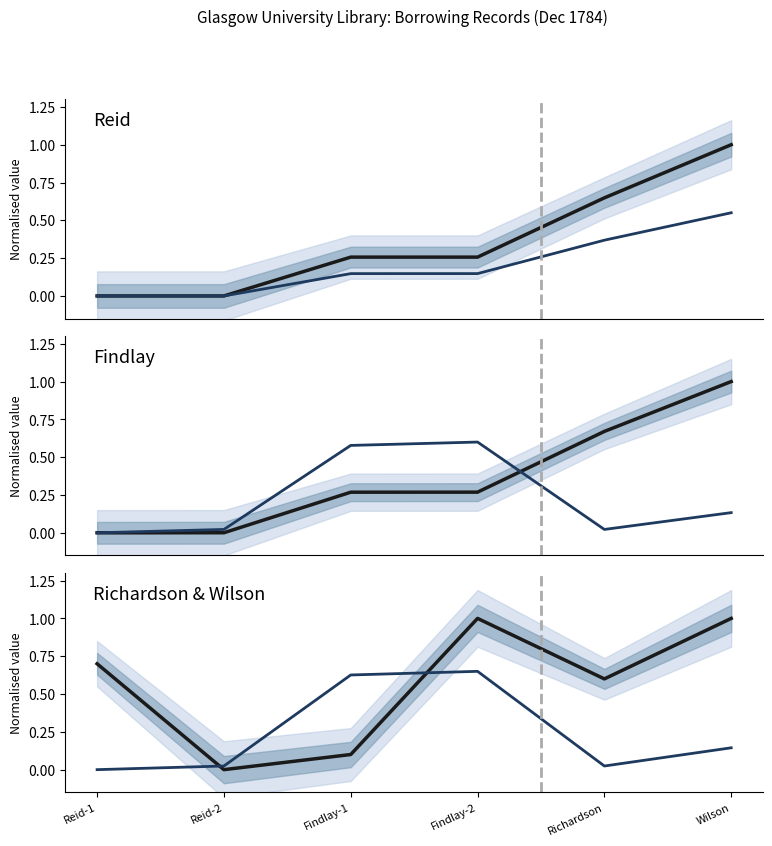

Which series has the widest spread of values?

pid